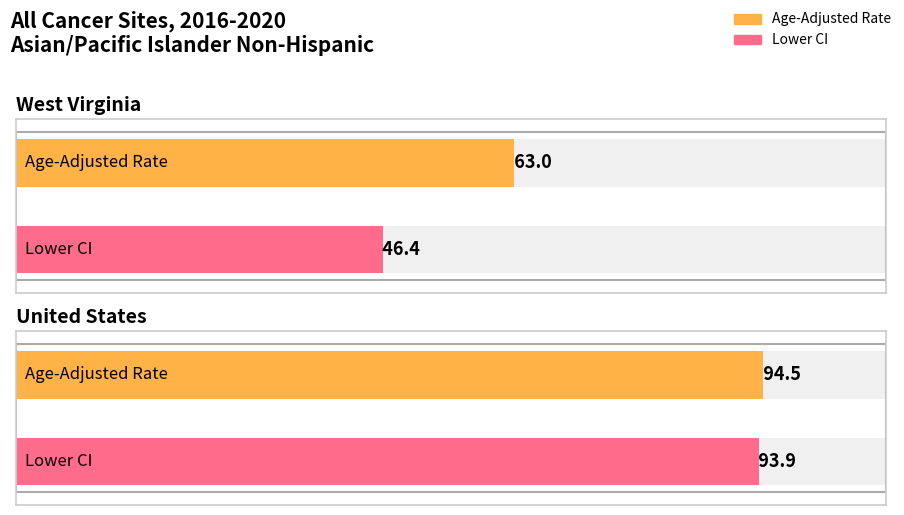

Which category has the lowest value in the Lower CI series?

West Virginia